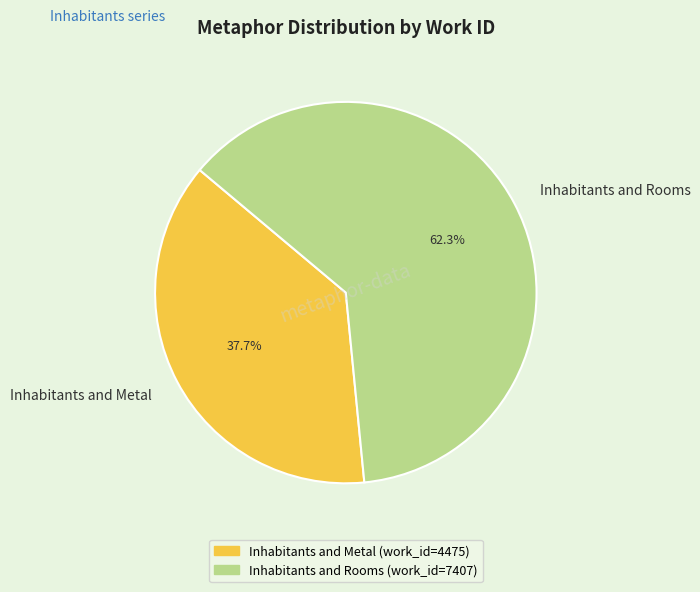

Is there any slice that represents more than half of the pie?

Yes